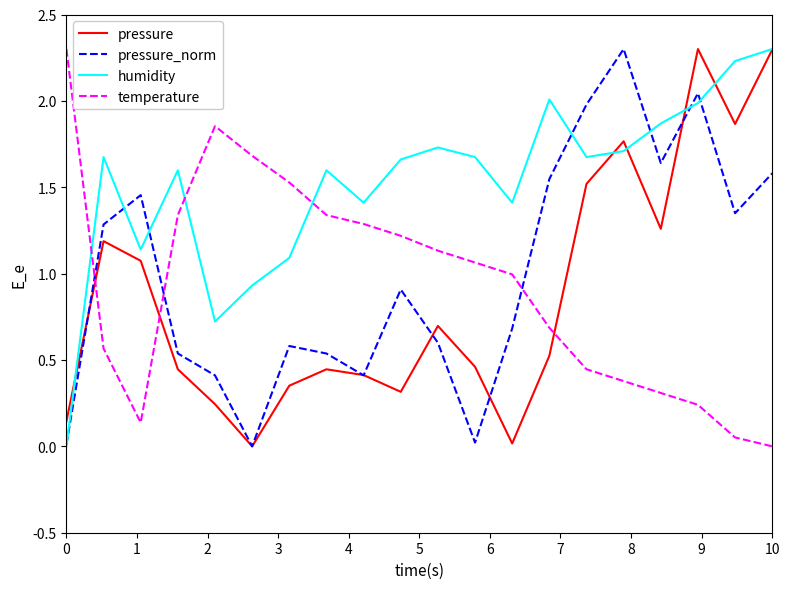

Which series ends up on top after the final intersection of pressure and temperature?

pressure